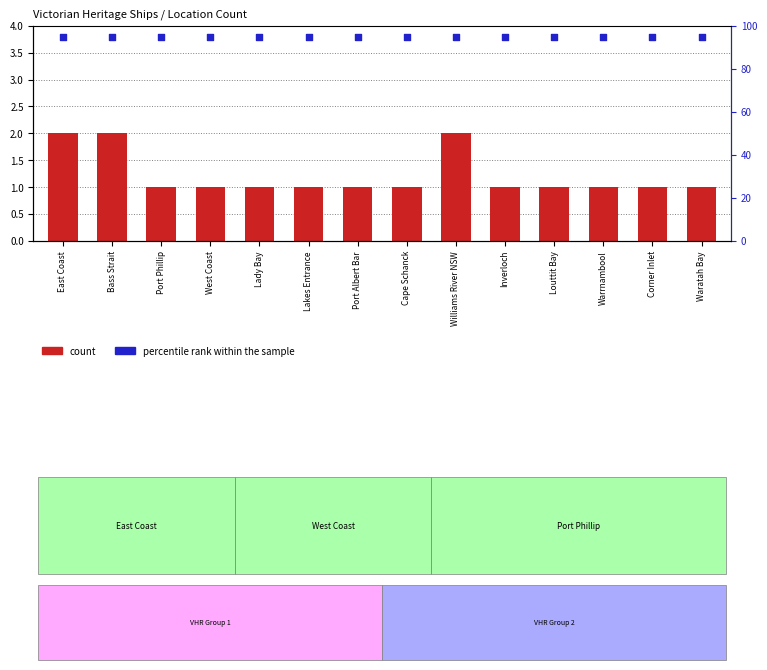

At which category is the sum across all series the highest?

East Coast